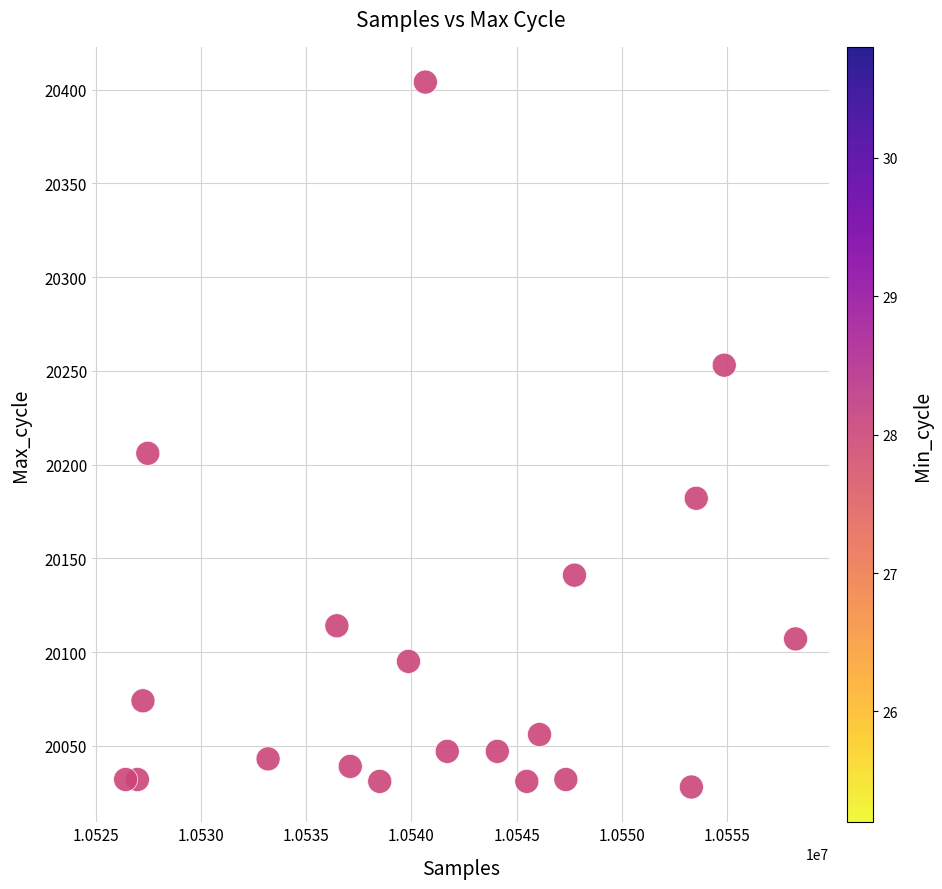

What is the range of X values (max minus min)?

31894